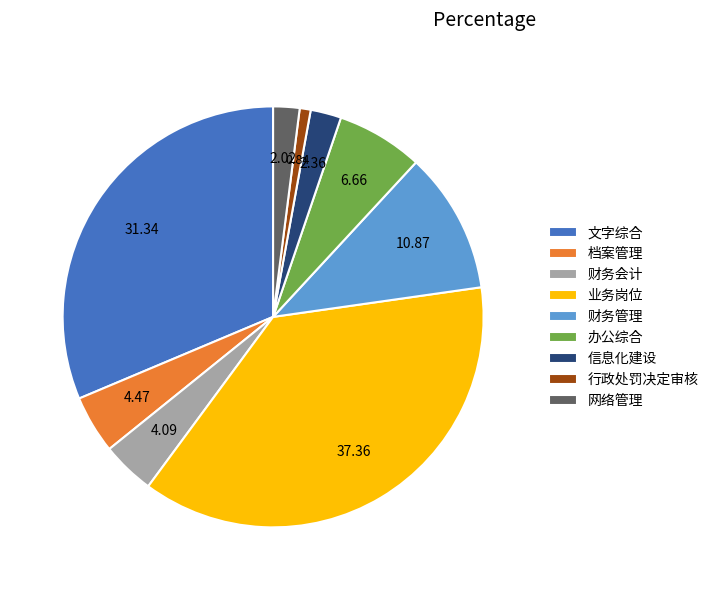

Approximately how many times larger is the value at 业务岗位 compared to 财务会计?

9.1